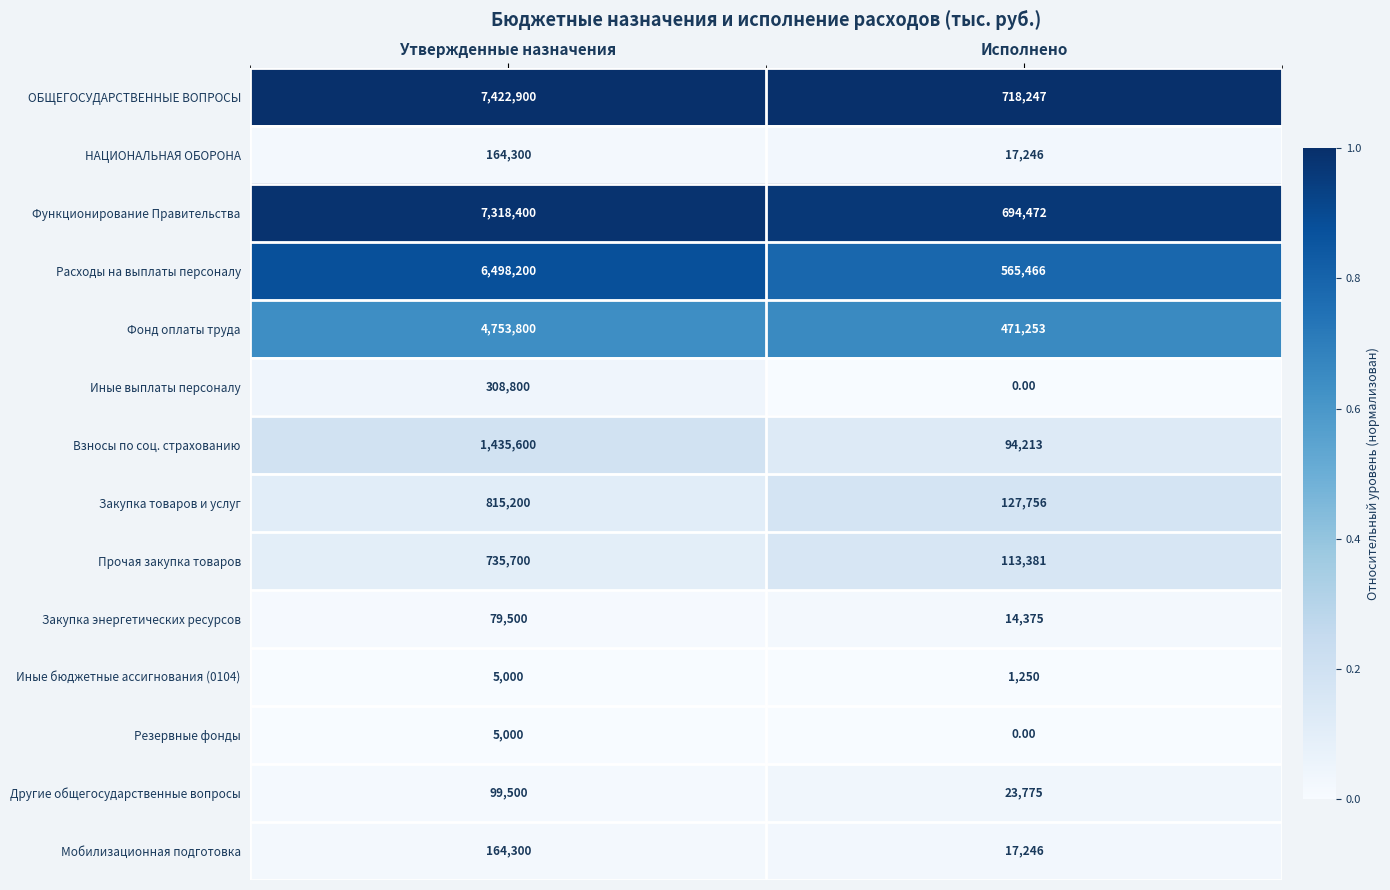

What is the difference between the highest and lowest values at Исполнено?

718247